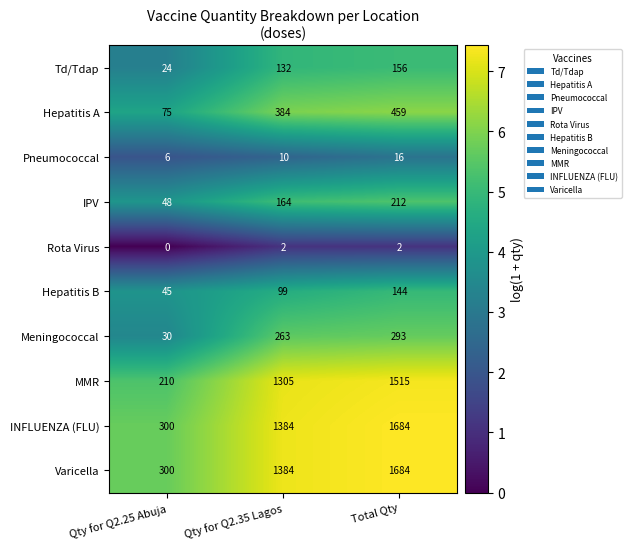

What is the spread (max minus min) of values at Total Qty?

1682